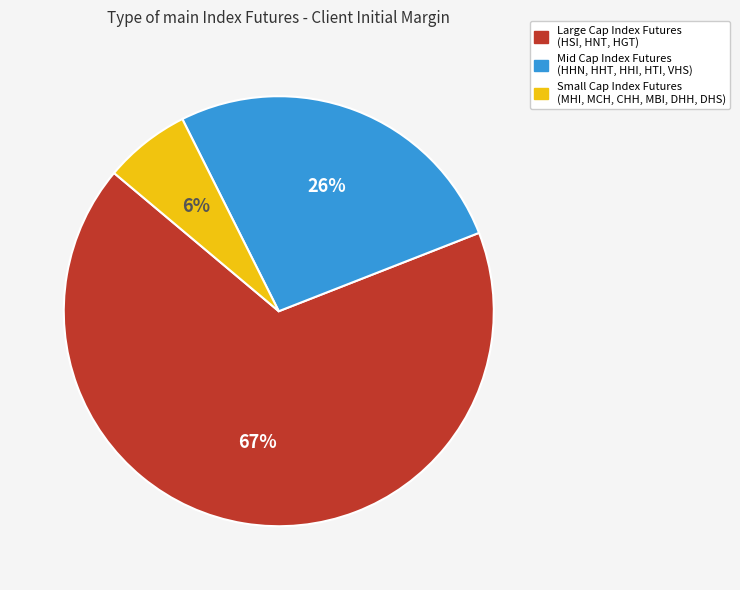

Does any single category account for the majority?

Yes